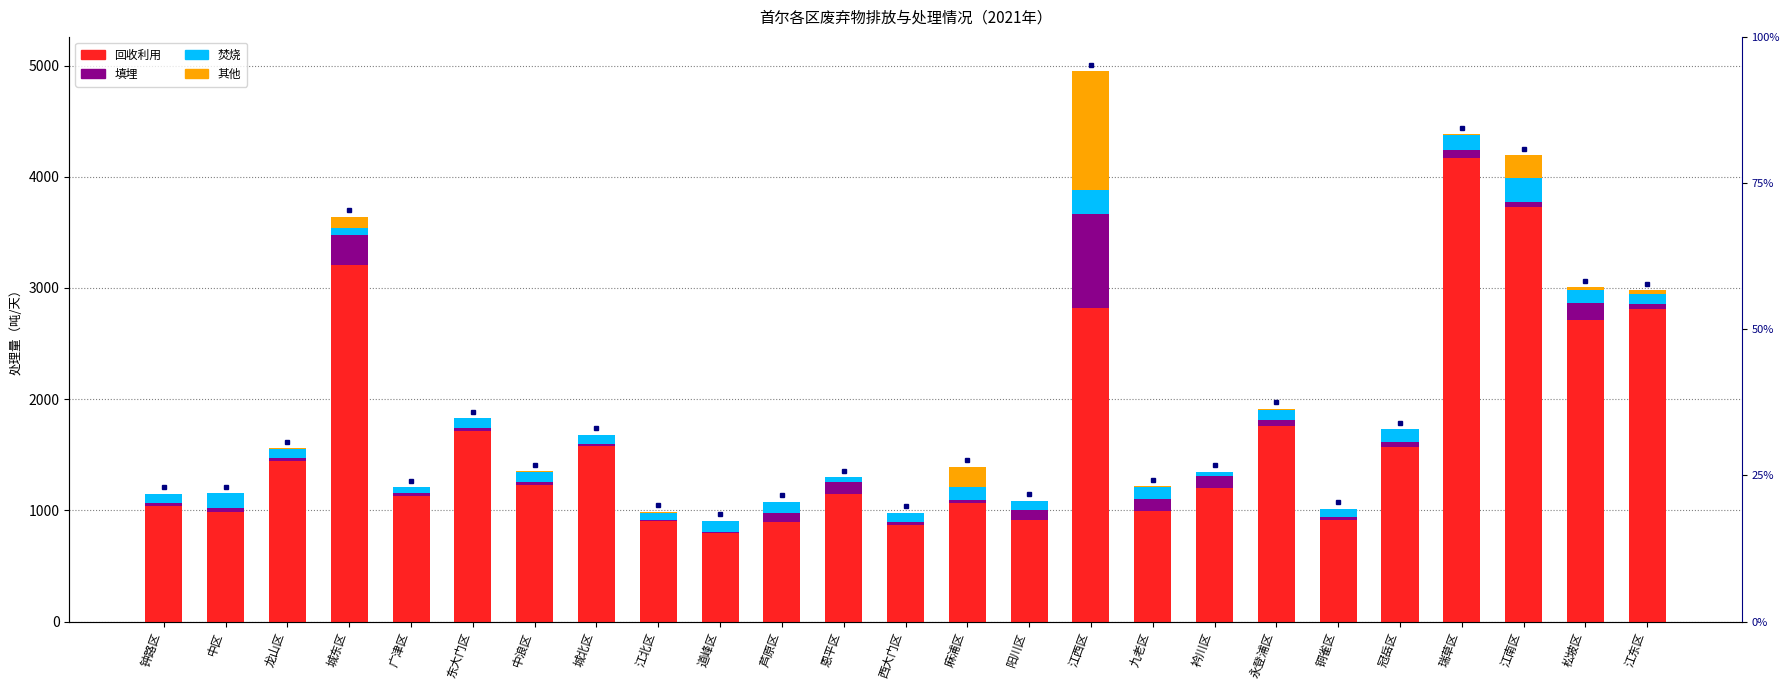

True or false: 填埋 has a value of 11.0 at 城北区.

True